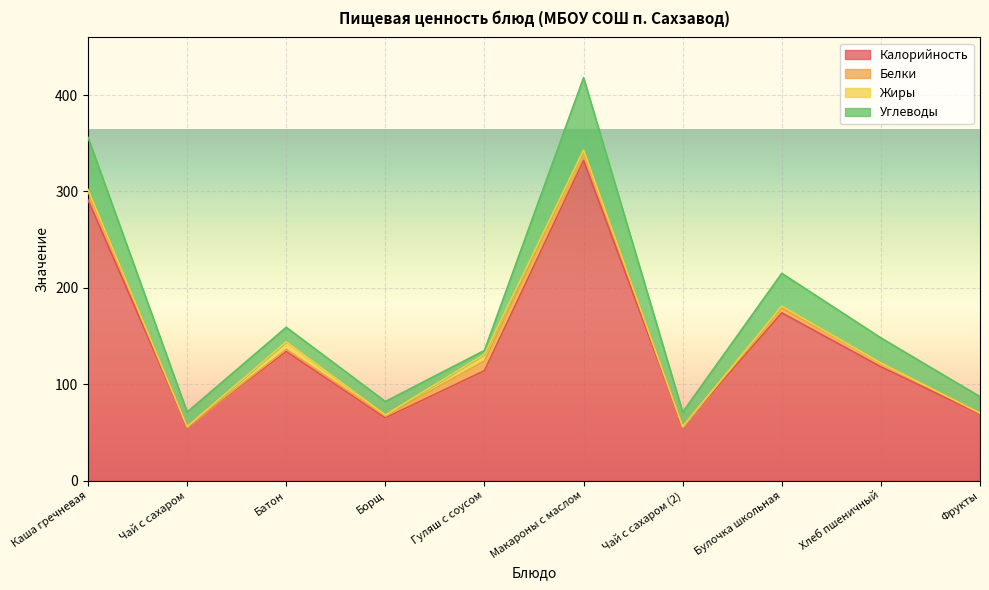

List the series in order of their peak value, highest first.

Калорийность, Углеводы, Белки, Жиры